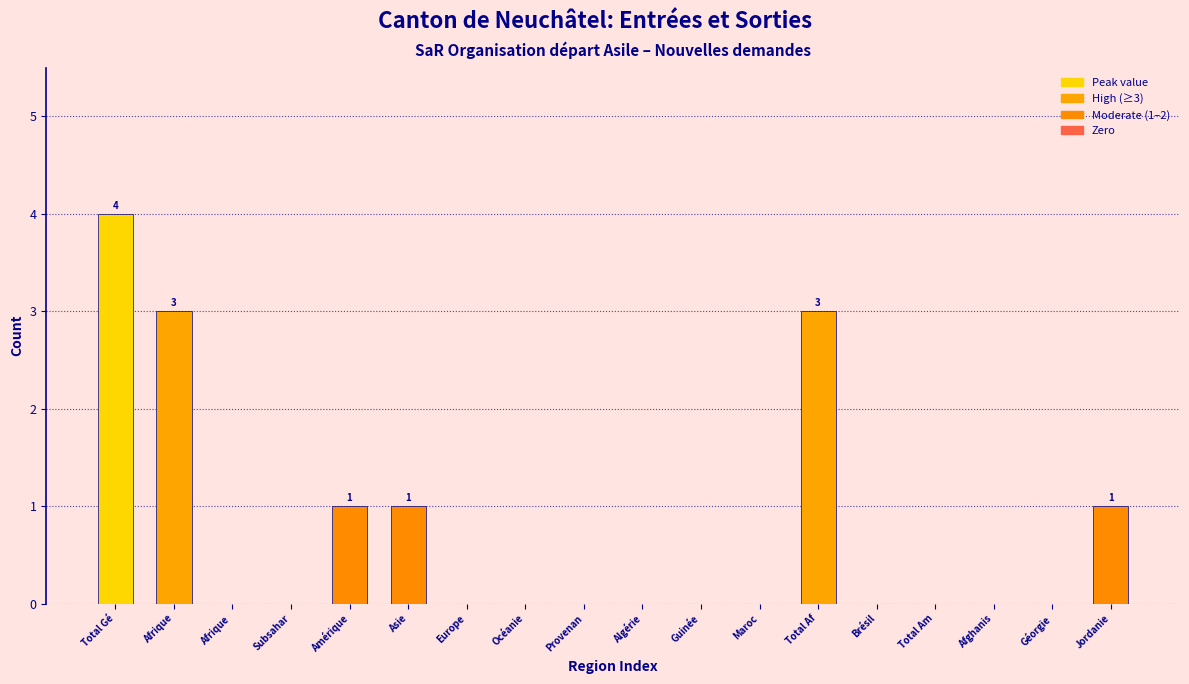

Reading left to right, what are all the values shown in this chart?

Total Gé=4	Afrique=3	Afrique =0	Subsahar=0	Amérique=1	Asie=1	Europe=0	Océanie=0	Provenan=0	Algérie=0	Guinée=0	Maroc=0	Total Af=3	Brésil=0	Total Am=0	Afghanis=0	Géorgie=0	Jordanie=1